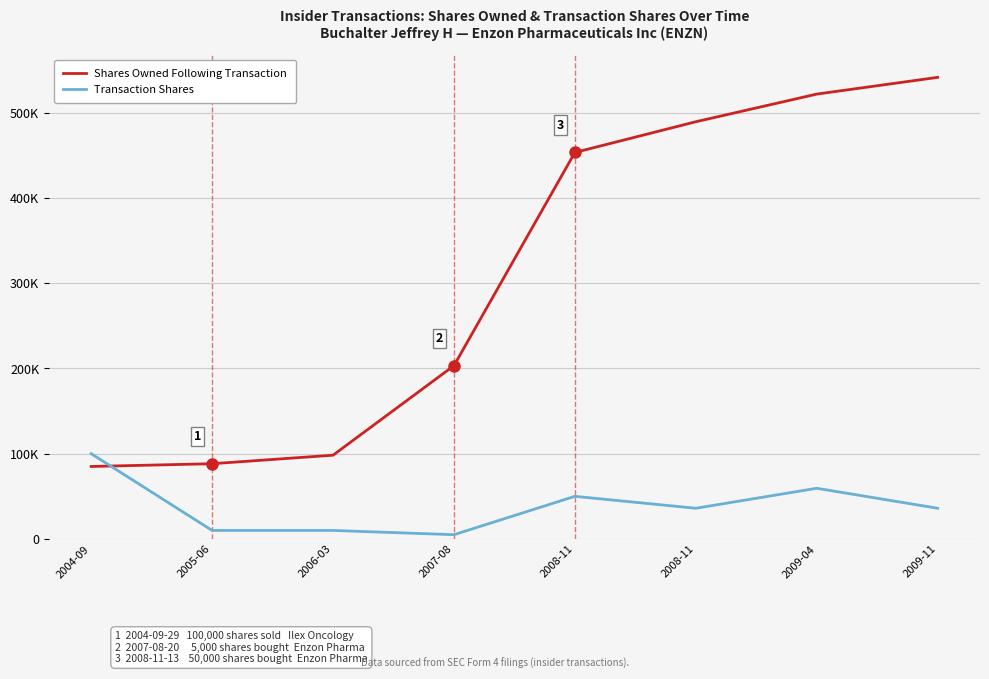

The Transaction Shares series shows 8255 at 2007-08. True or false?

False